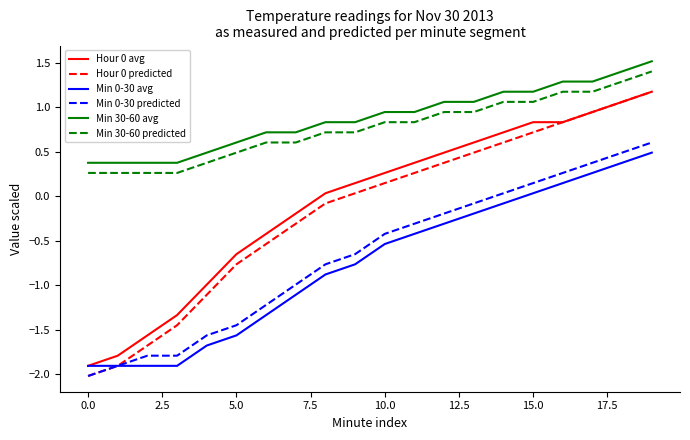

What is the minimum value for Min 30-60 predicted?

0.3